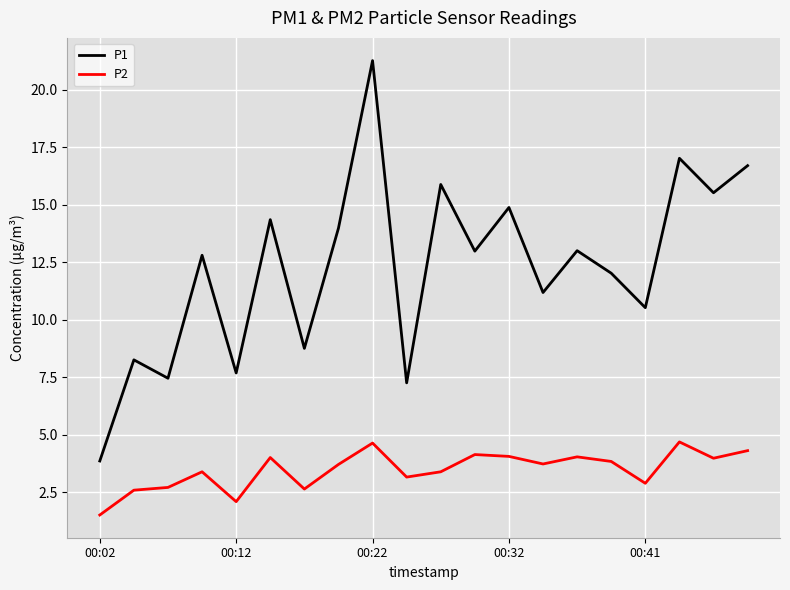

What is the average value of the P2 series?

3.5